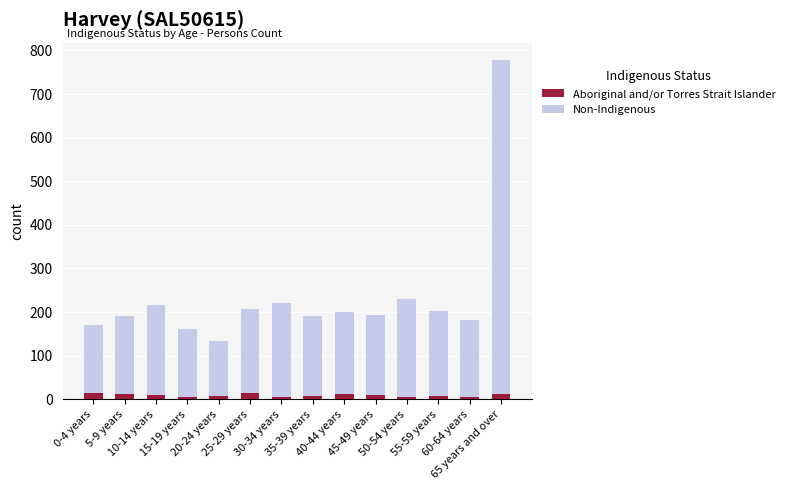

What is the value of the Aboriginal and/or Torres Strait Islander bar at the 5th from the left?

8